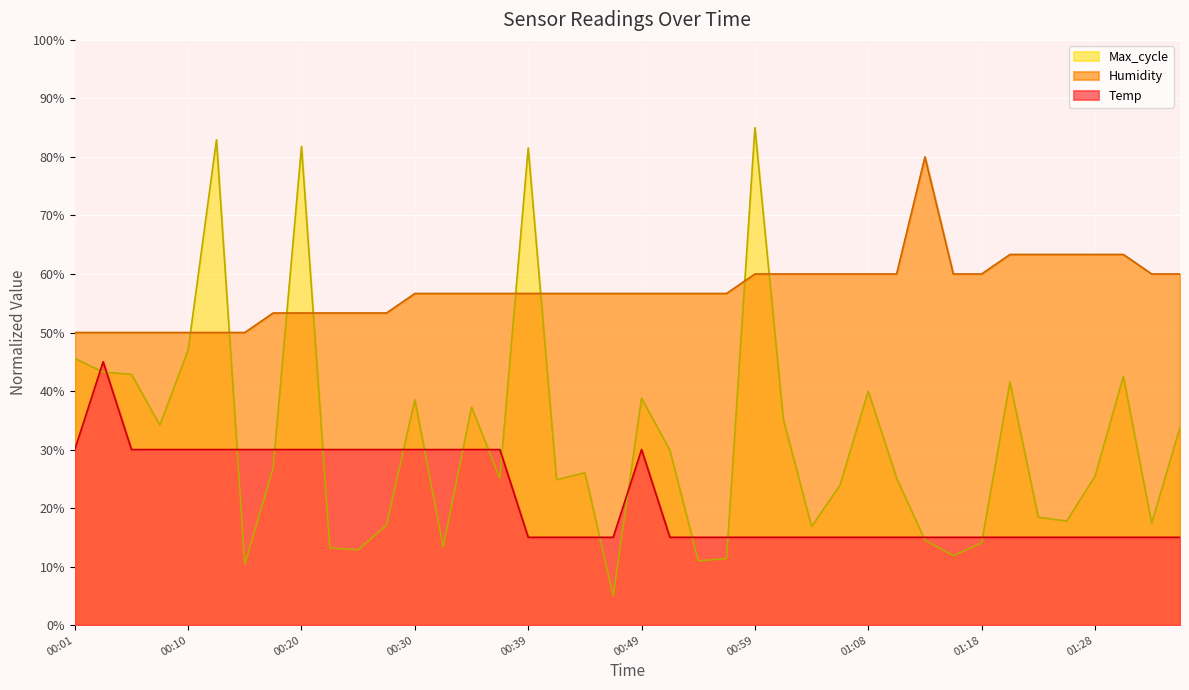

Is it true that Humidity equals 50.0 at 00:10?

True